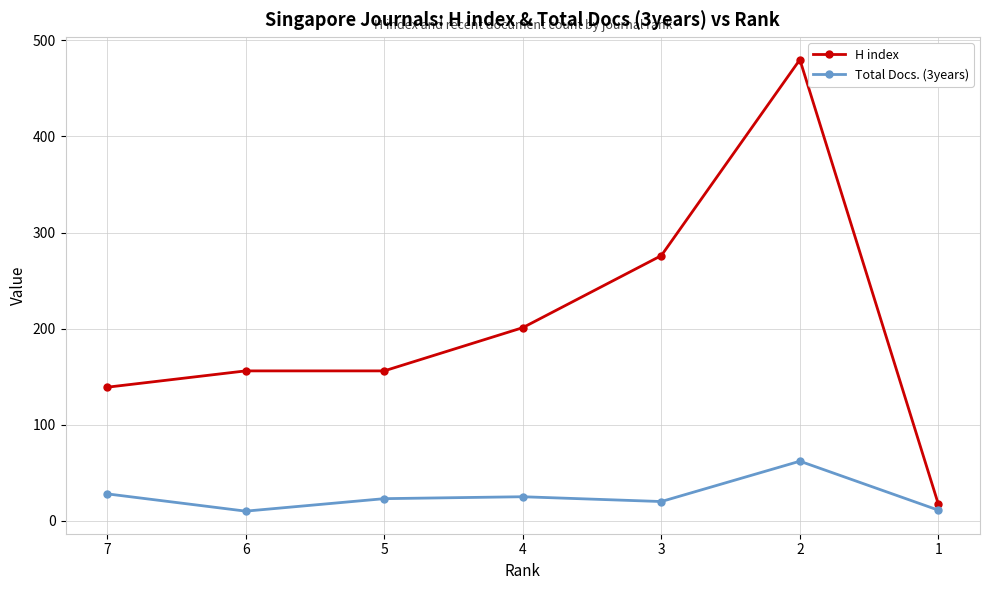

Rank the series by their average value, from highest to lowest.

H index, Total Docs. (3years)